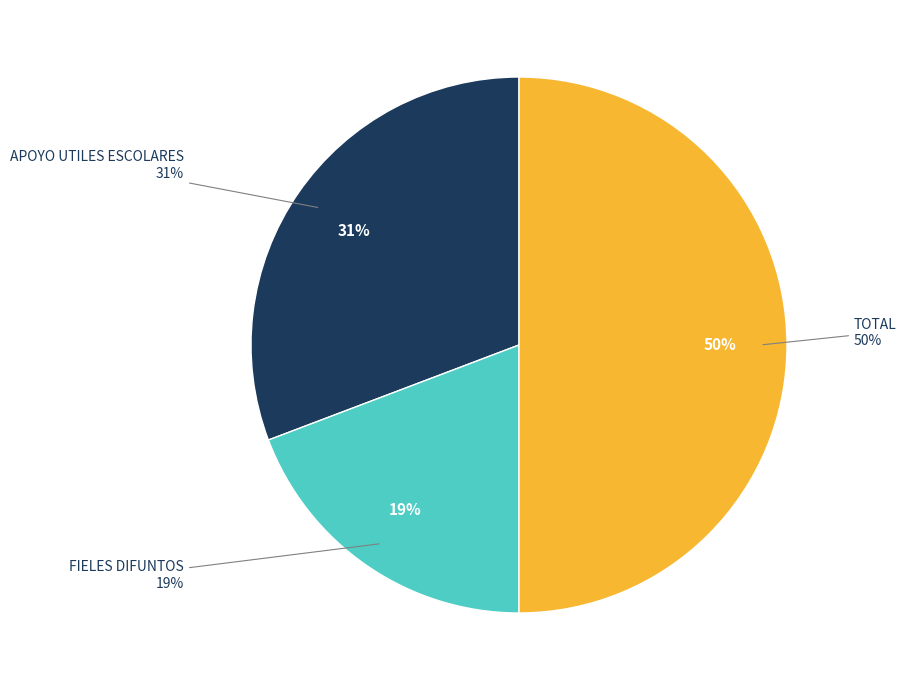

Between FIELES DIFUNTOS and APOYO UTILES ESCOLARES, which is larger?

APOYO UTILES ESCOLARES